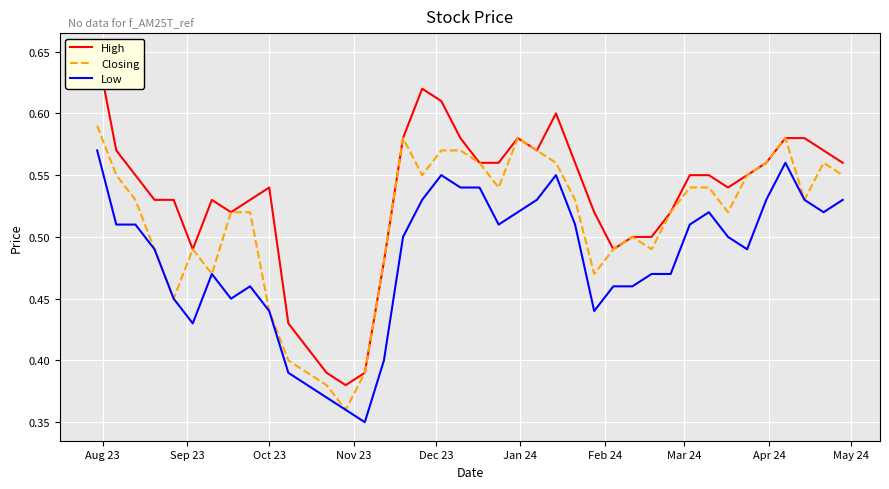

What is the spread (max minus min) of values at Jan 24?

0.1